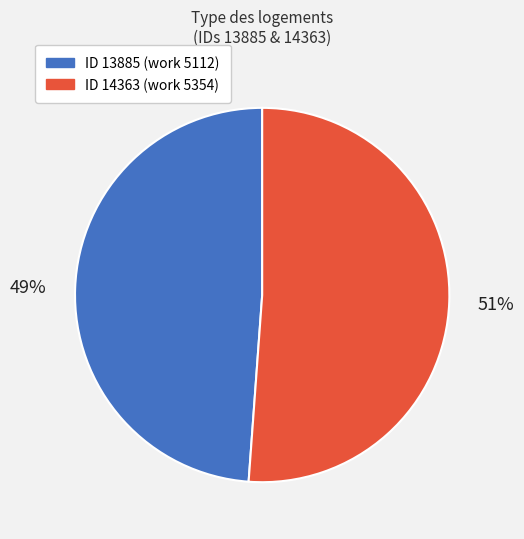

Is there any slice that represents more than half of the pie?

Yes